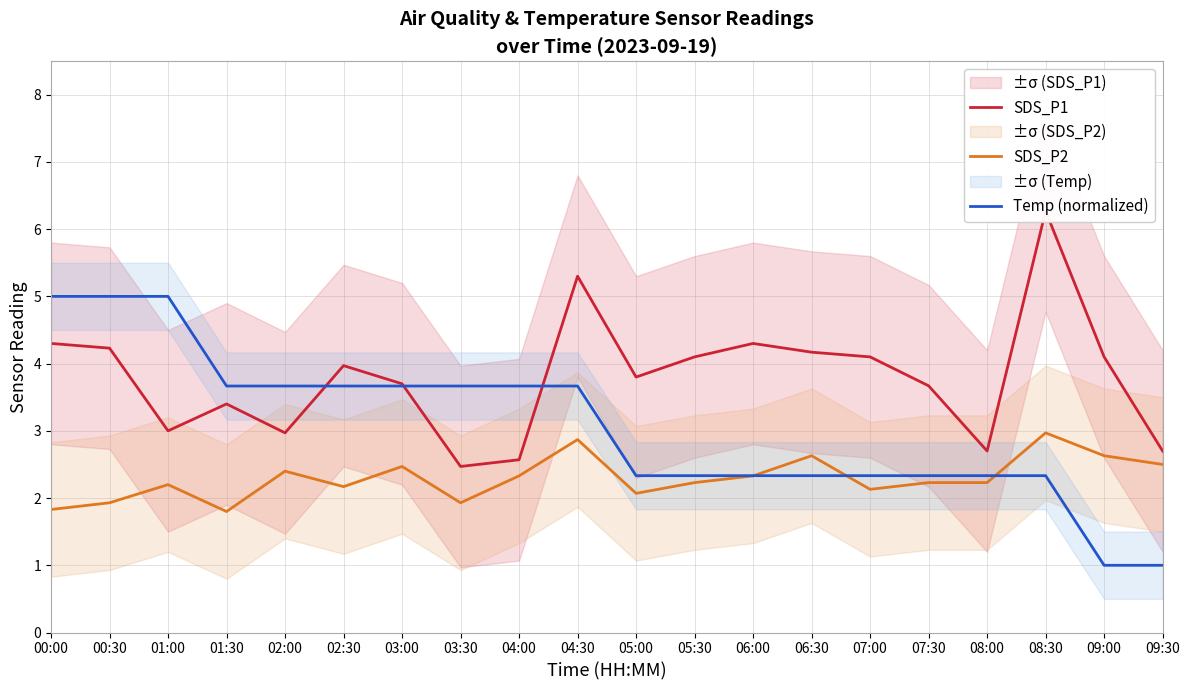

Rank the series at 06:30 from highest to lowest value.

SDS_P1, SDS_P2, Temp (normalized)